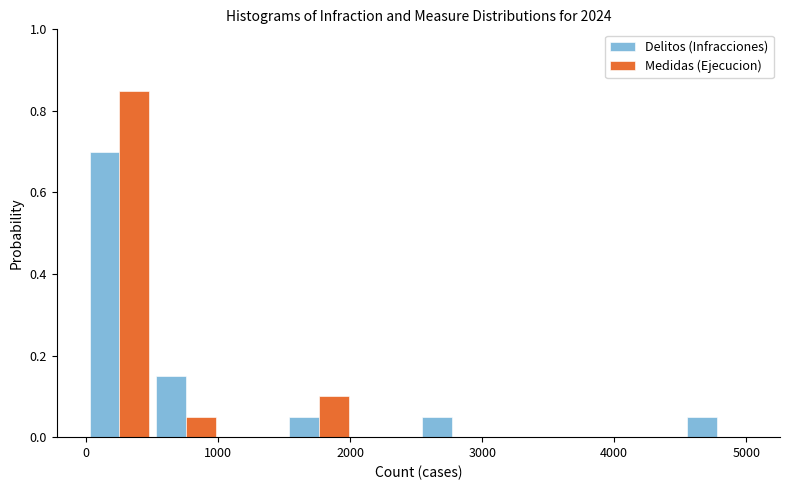

Reading left to right, list every range on the x-axis with the height of the bar of each series over it. Neither the bar edges nor the heights are printed on the chart, so give them approximately, as read against the axes.

0 to 500: Delitos (Infracciones)=0.70	Medidas (Ejecucion)=0.86
500 to 1000: Delitos (Infracciones)=0.16	Medidas (Ejecucion)=0.06
1000 to 1500: Delitos (Infracciones)=0	Medidas (Ejecucion)=0
1500 to 2000: Delitos (Infracciones)=0.06	Medidas (Ejecucion)=0.10
2000 to 2500: Delitos (Infracciones)=0	Medidas (Ejecucion)=0
2500 to 3000: Delitos (Infracciones)=0.06	Medidas (Ejecucion)=0
3000 to 3500: Delitos (Infracciones)=0	Medidas (Ejecucion)=0
3500 to 4000: Delitos (Infracciones)=0	Medidas (Ejecucion)=0
4000 to 4500: Delitos (Infracciones)=0	Medidas (Ejecucion)=0
4500 to 5000: Delitos (Infracciones)=0.06	Medidas (Ejecucion)=0